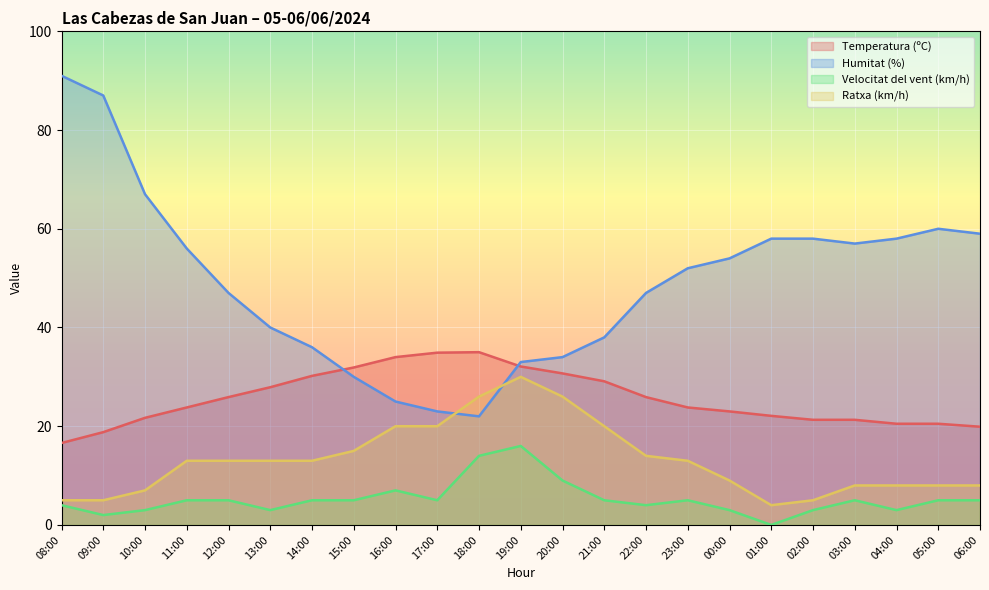

What is the label of the 6th point from the right?

01:00